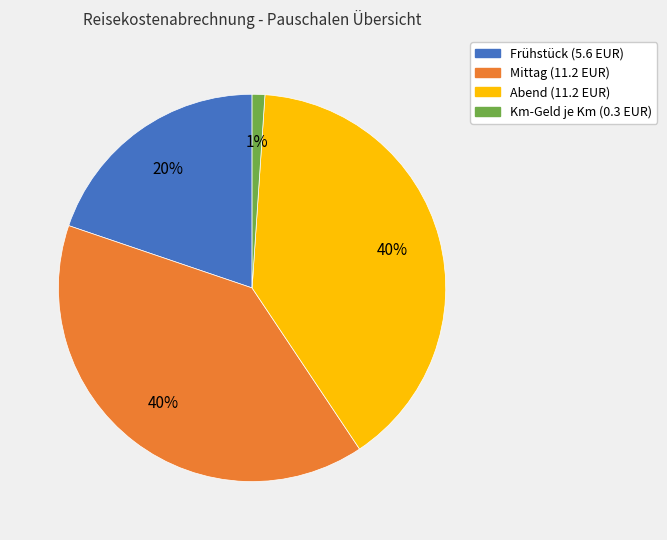

Combined, do Km-Geld je Km and Abend account for over 50%?

No